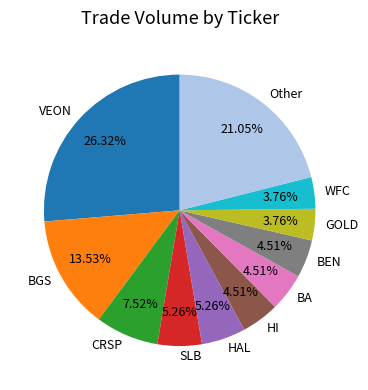

Is the sum of HAL and BEN greater than half?

No